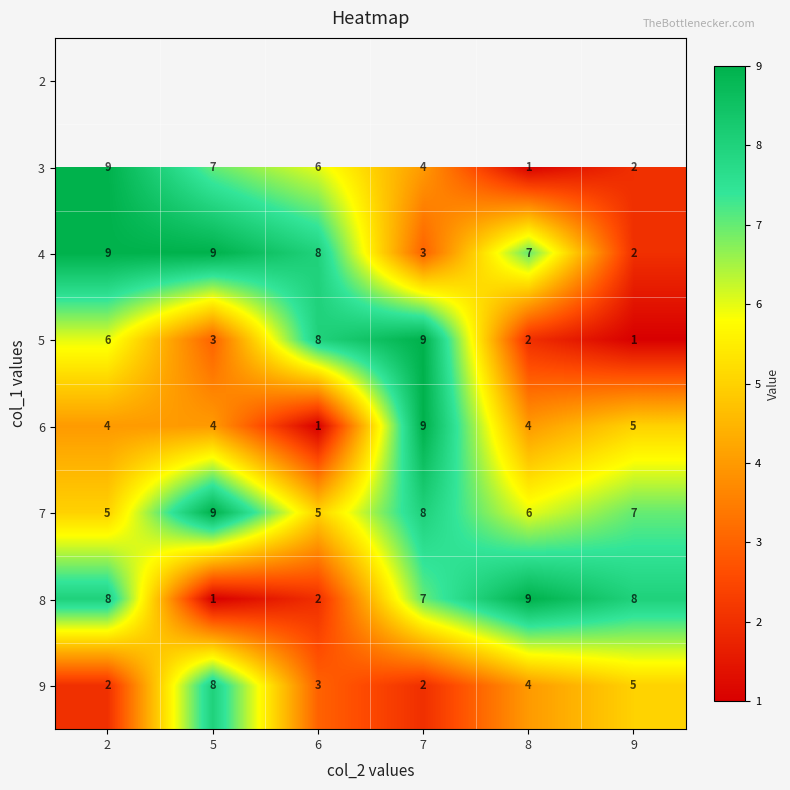

How many distinct data groups are displayed?

8